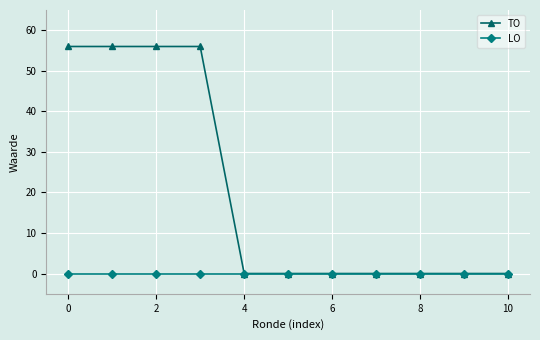

List the series in order of their peak value, lowest first.

LO, TO